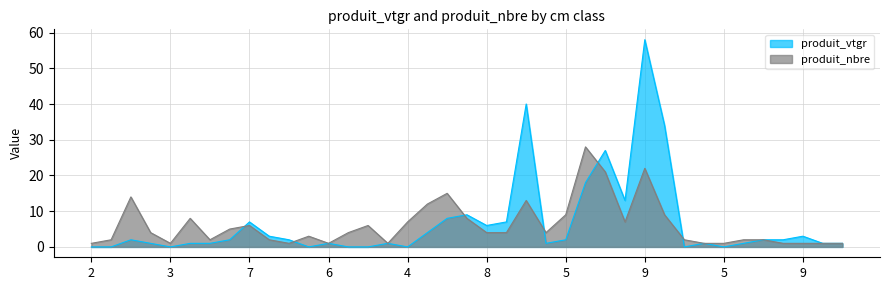

The value of produit_vtgr at G is 65. True or false?

False